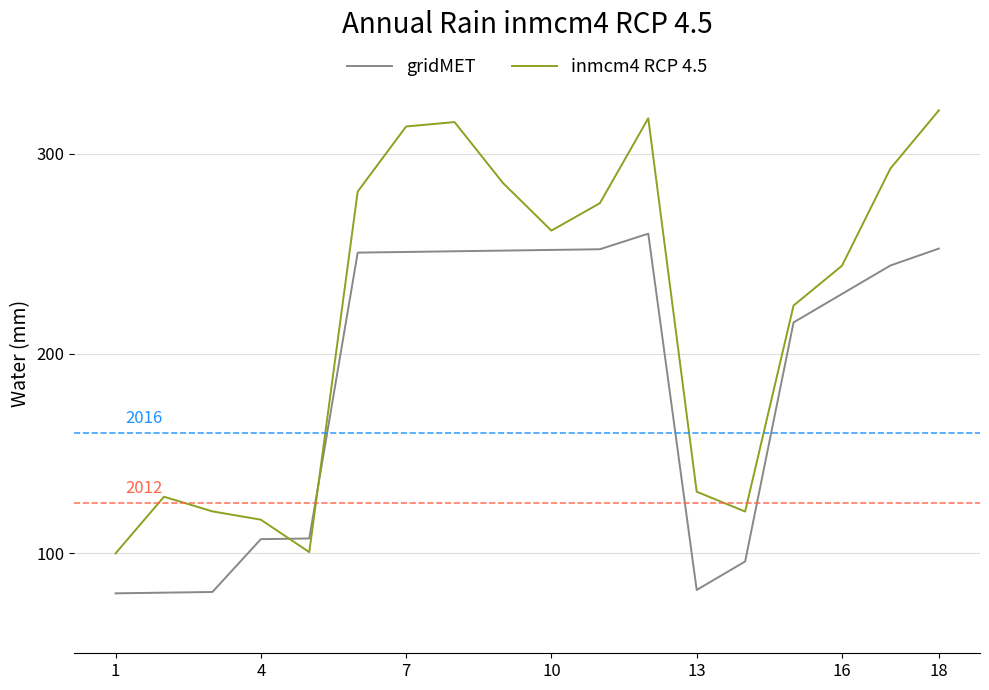

Which series has the largest total across all categories?

inmcm4 RCP 4.5